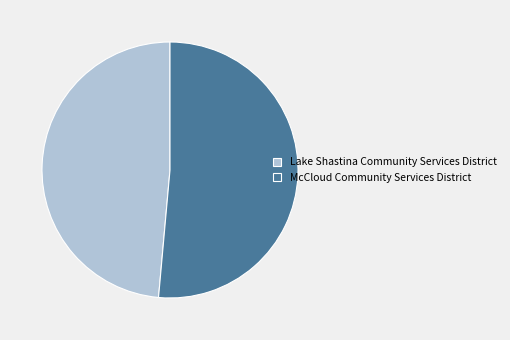

Combined, do McCloud Community Services District and Lake Shastina Community Services District account for over 50%?

Yes